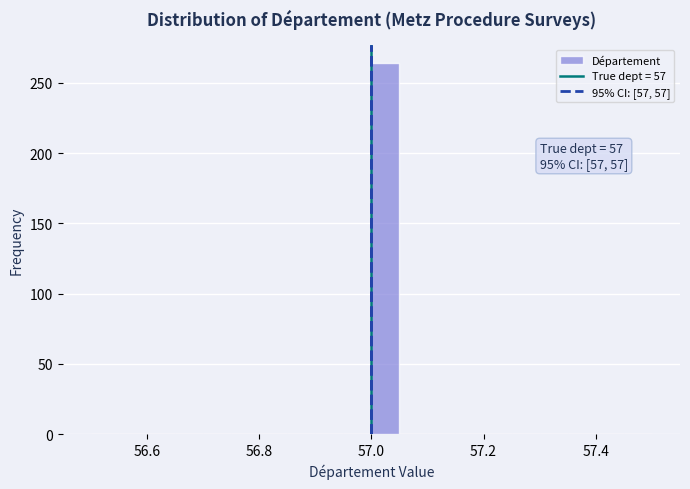

Read against the x-axis, roughly where is the centre of the tallest bar?

57.02